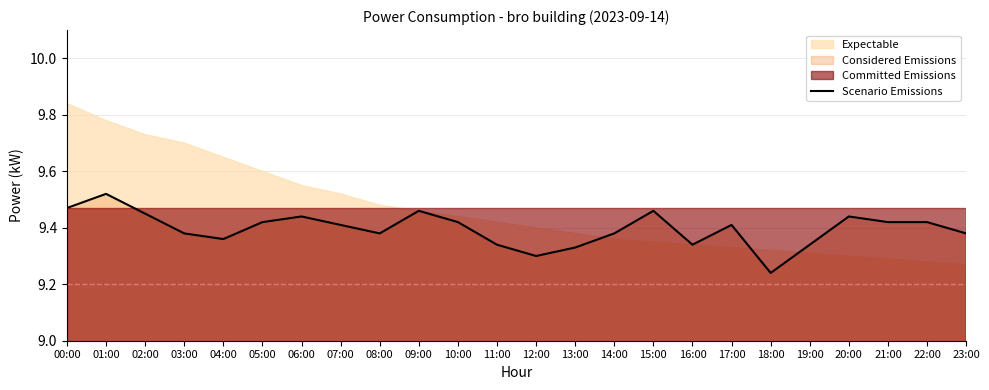

How many interior local valleys (lower than both neighbors) does the data have?

5